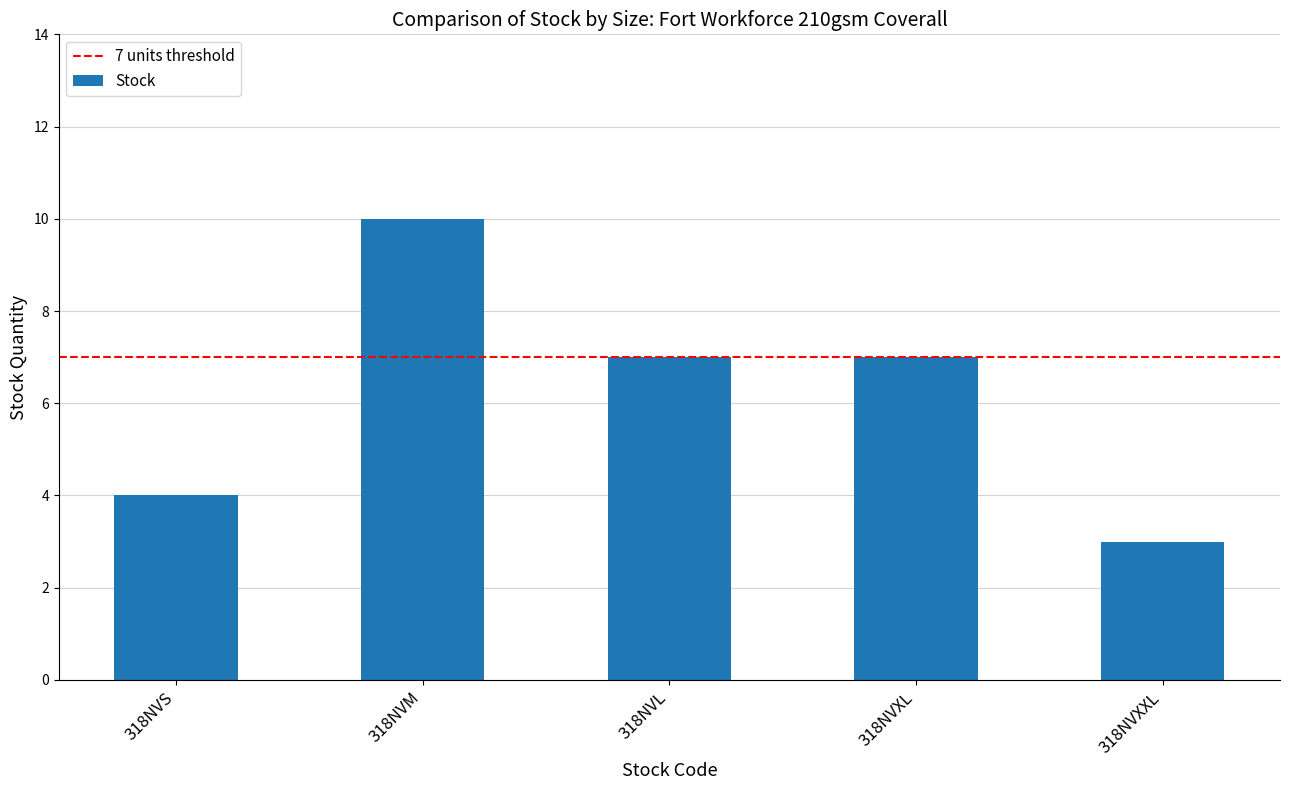

What is the sum of all values?

31